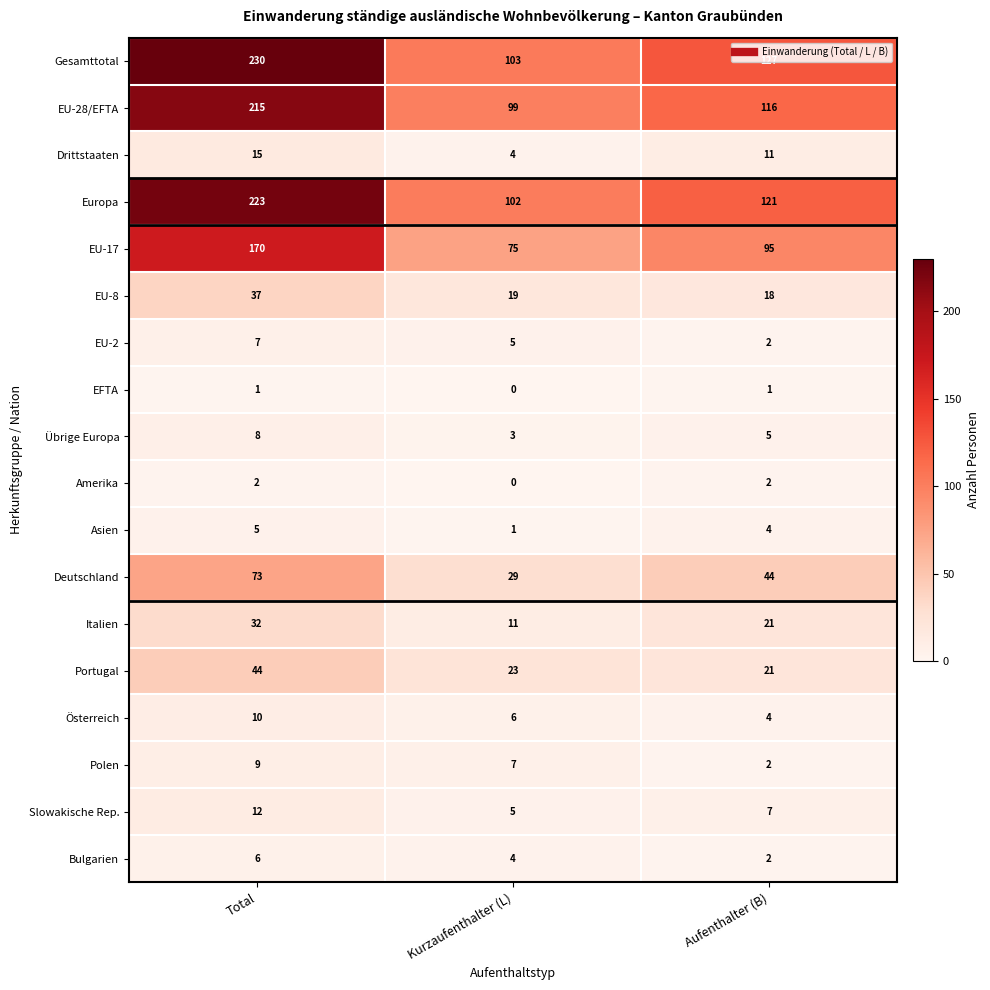

What is the sum of all Amerika values?

4